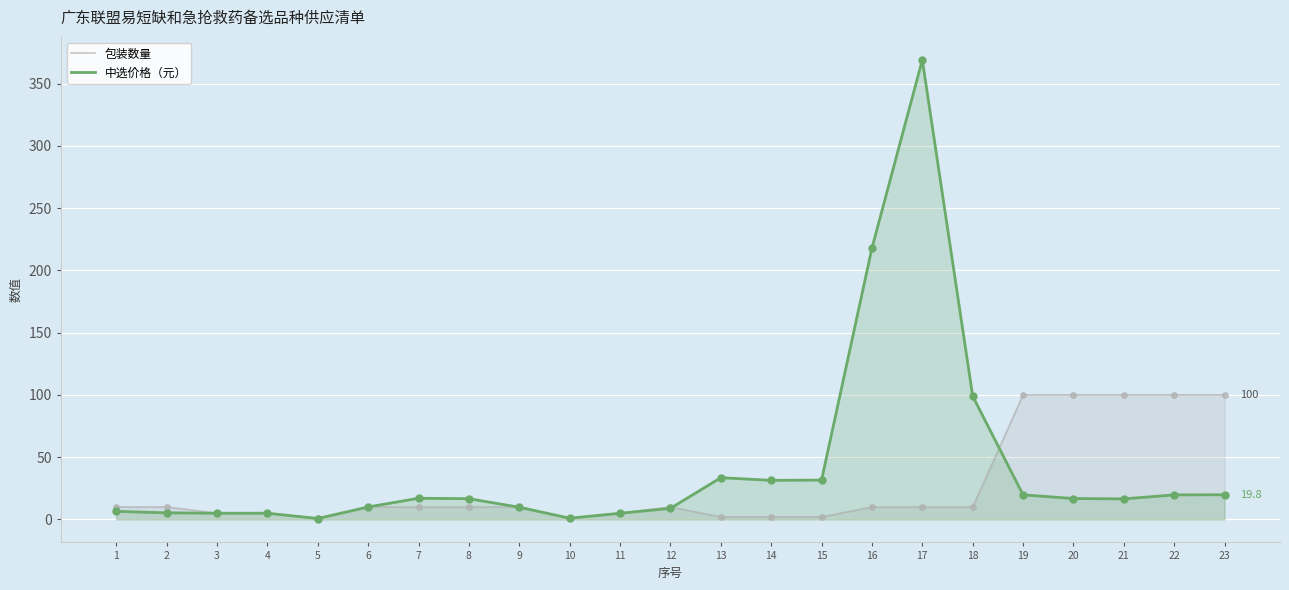

What are all the series names shown in the legend?

包装数量, 中选价格（元）